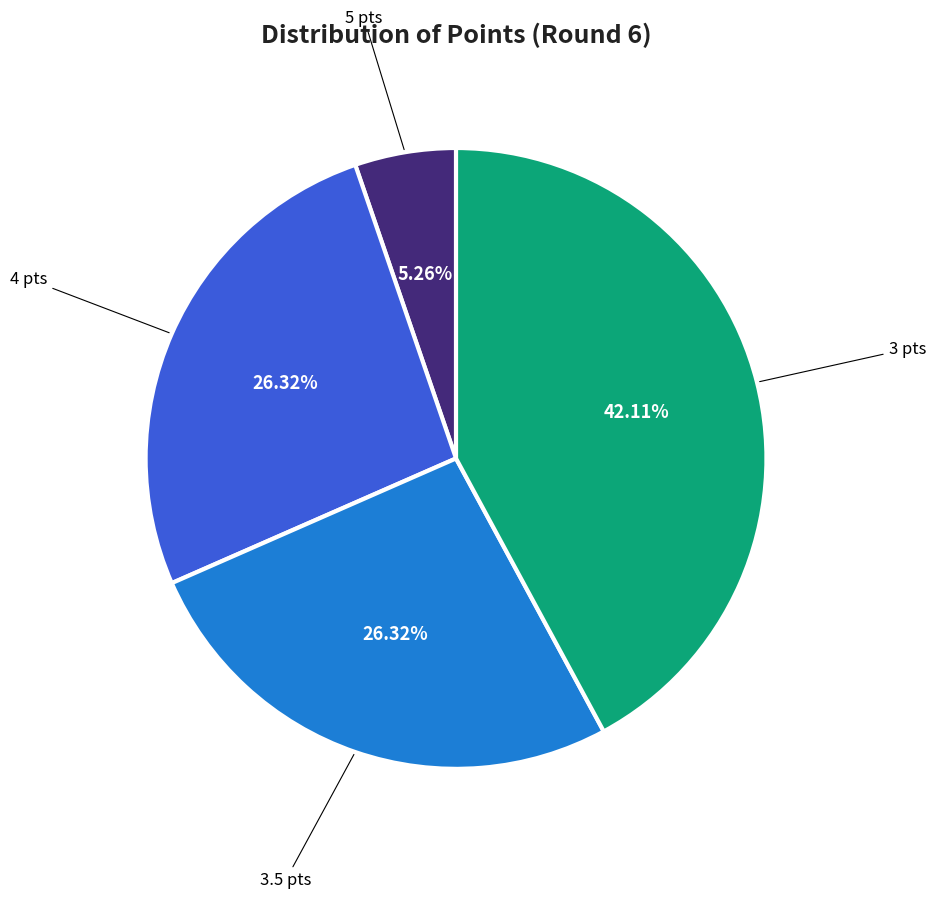

Is there a majority slice in this chart?

No